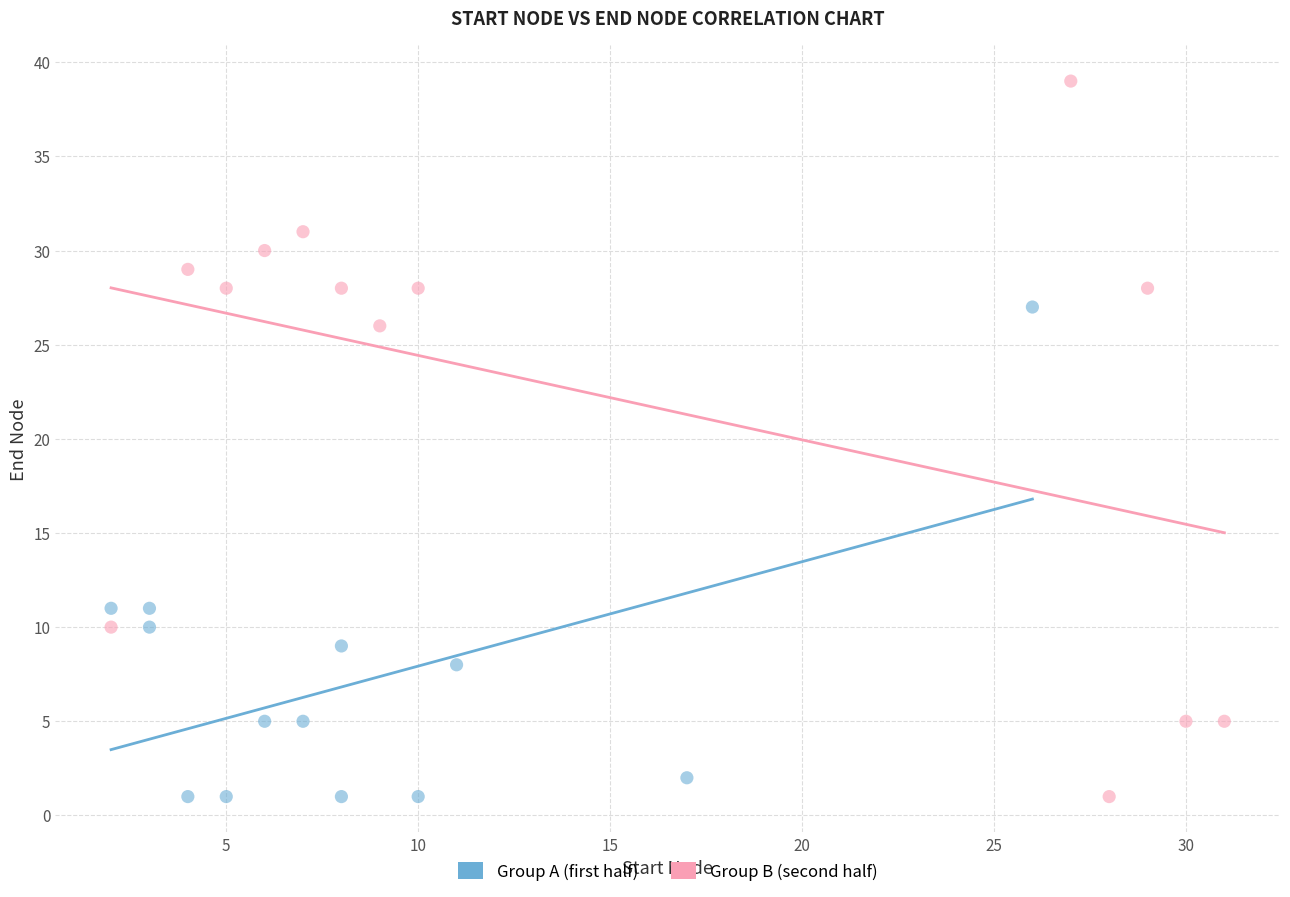

Which series reaches the maximum Y coordinate?

Group B (second half)